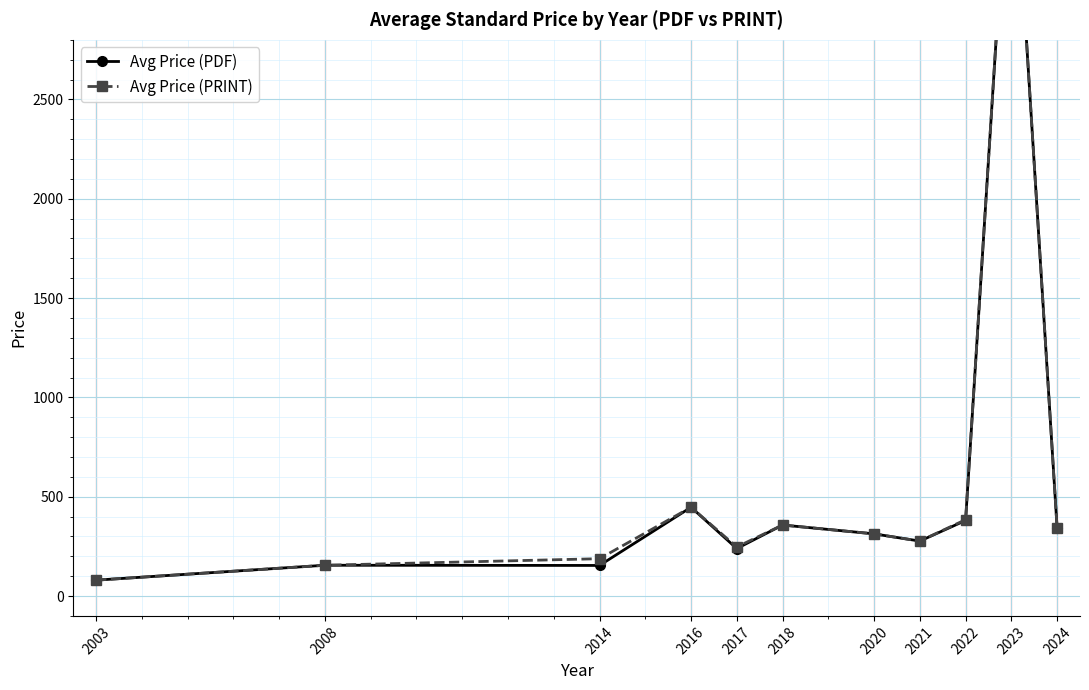

Where is the first local minimum for Avg Price (PRINT)?

2017